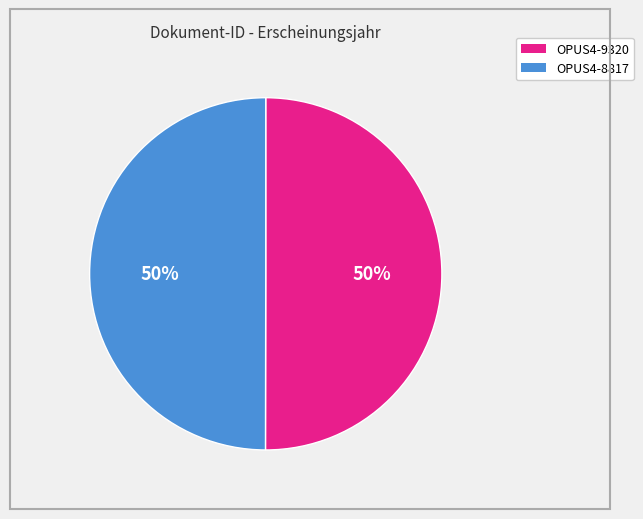

To the nearest percent, what percentage of the pie is OPUS4-9320?

50%